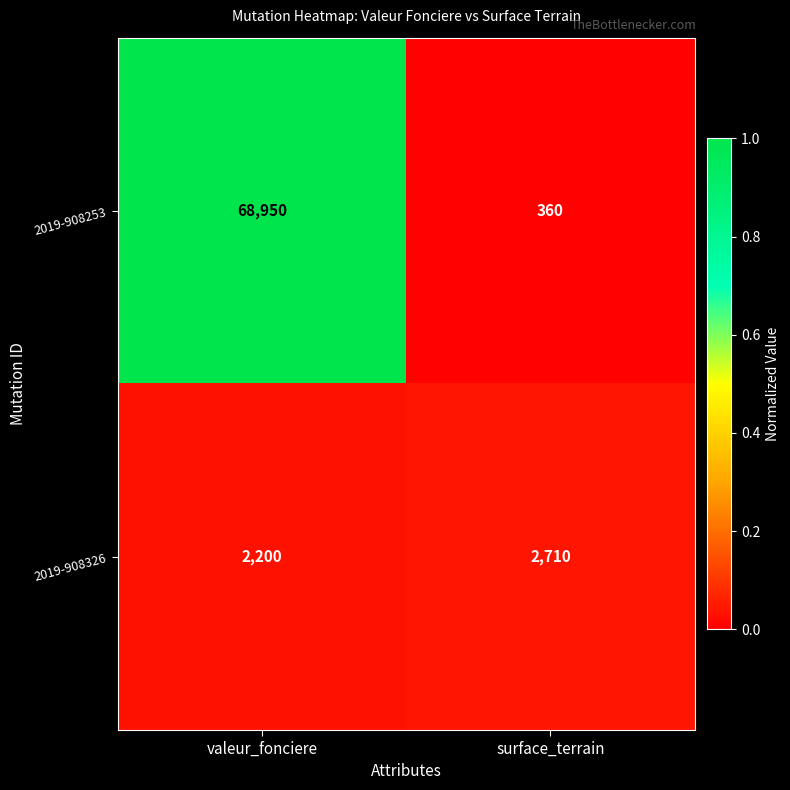

Which series changed the most between valeur_fonciere and surface_terrain?

2019-908253